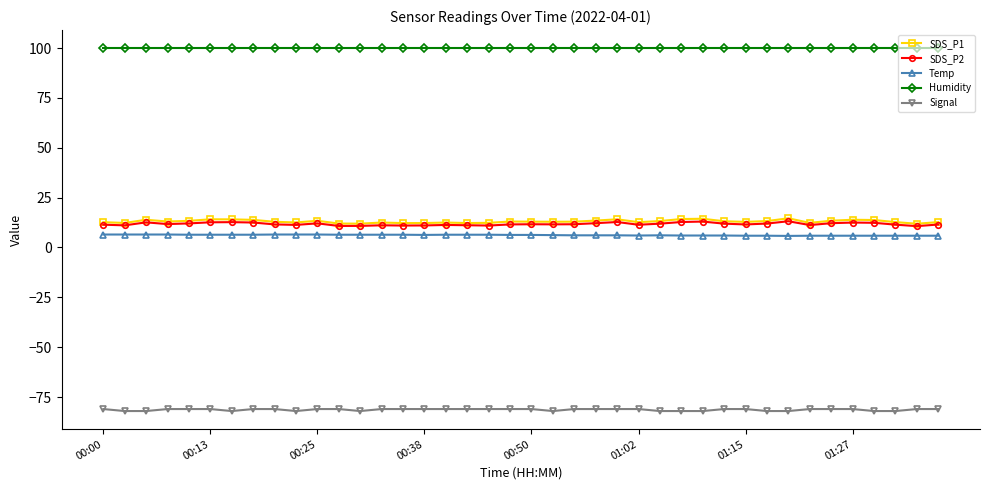

What are all the series names shown in the legend?

SDS_P1, SDS_P2, Temp, Humidity, Signal